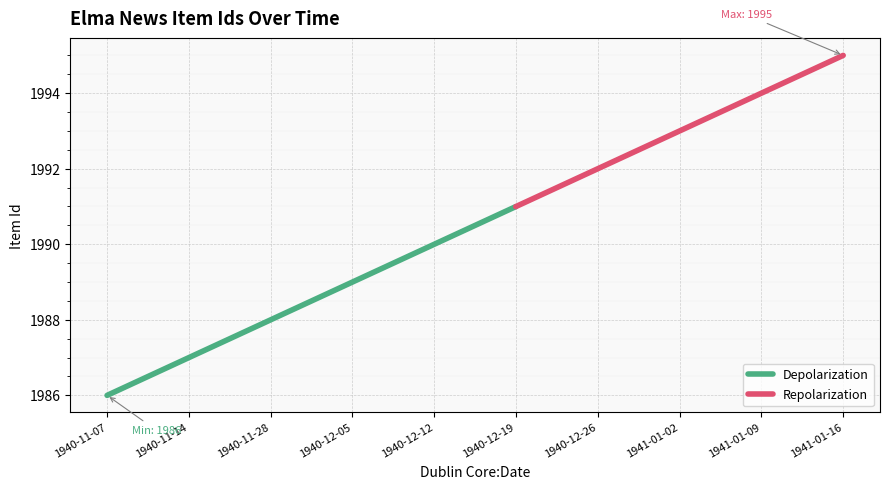

How many values exceed 1991?

4